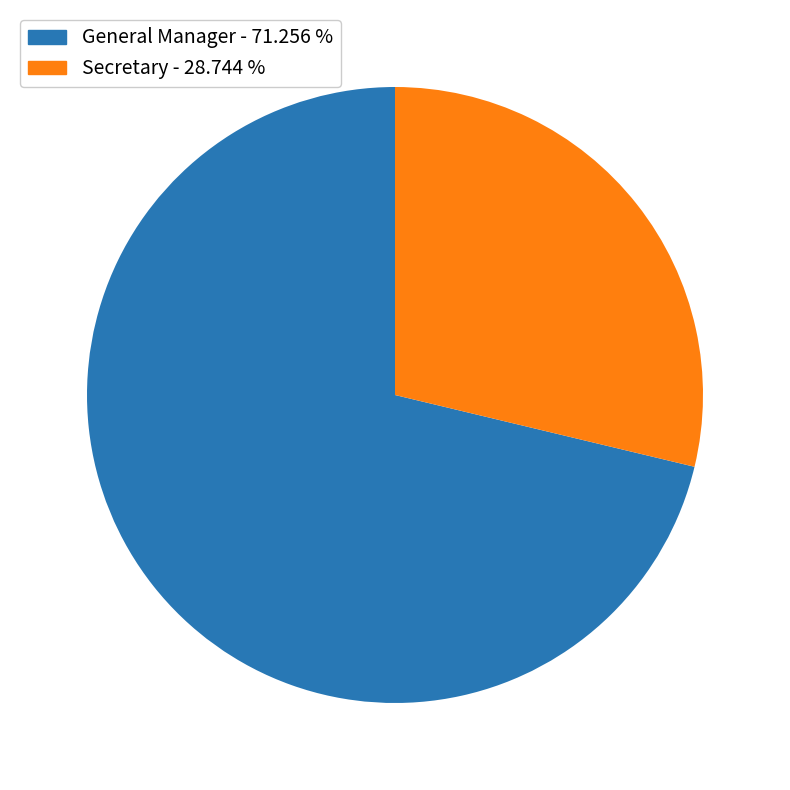

Is General Manager the majority of the pie?

Yes